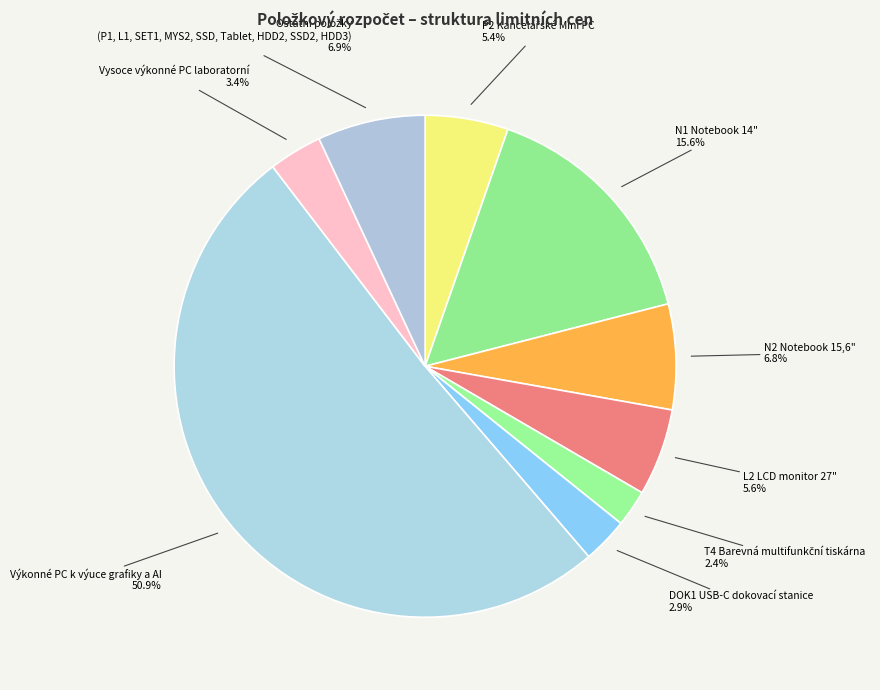

Which has a higher value, Výkonné PC k výuce grafiky a AI or DOK1 USB-C dokovací stanice?

Výkonné PC k výuce grafiky a AI